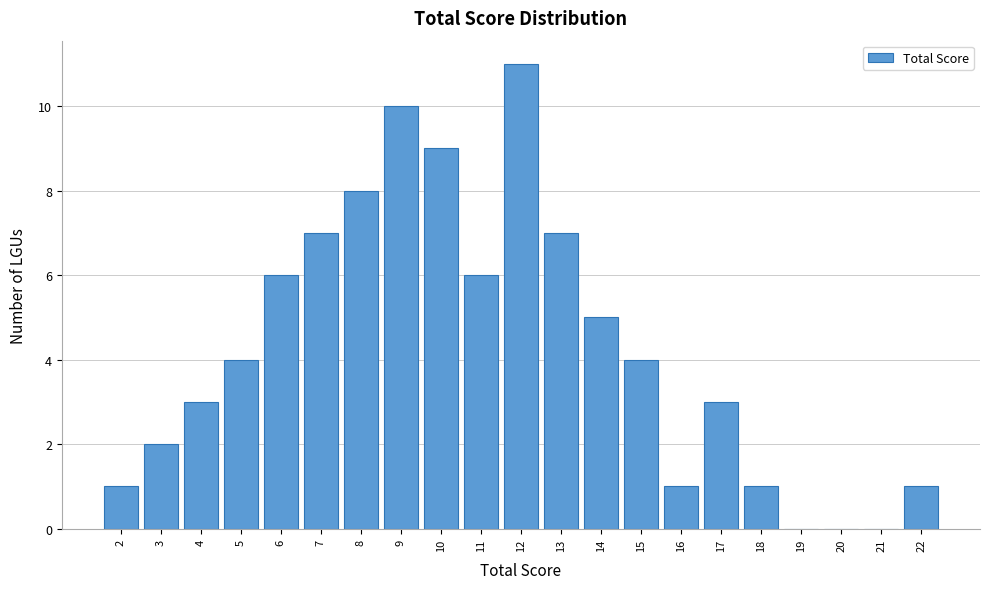

Reading left to right, list every bar in this chart as the range it spans on the x-axis followed by its height. The values are not printed on the chart, so give them approximately, as read against the axis.

1.5 to 2.5: 1
2.5 to 3.5: 2
3.5 to 4.5: 3
4.5 to 5.5: 4
5.5 to 6.5: 6
6.5 to 7.5: 7
7.5 to 8.5: 8
8.5 to 9.5: 10
9.5 to 10.5: 9
10.5 to 11.5: 6
11.5 to 12.5: 11
12.5 to 13.5: 7
13.5 to 14.5: 5
14.5 to 15.5: 4
15.5 to 16.5: 1
16.5 to 17.5: 3
17.5 to 18.5: 1
18.5 to 19.5: 0
19.5 to 20.5: 0
20.5 to 21.5: 0
21.5 to 22.5: 1